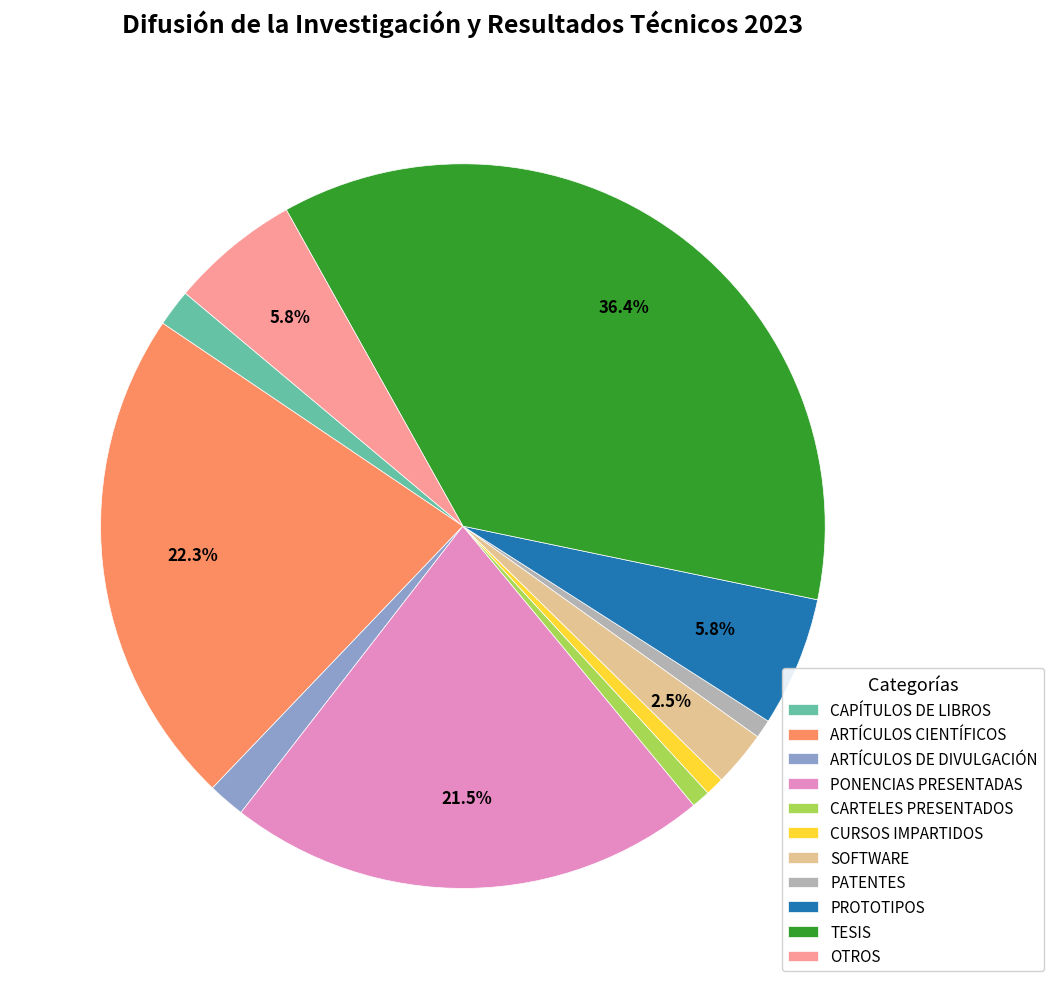

To the nearest percent, what is the average slice percentage?

9%